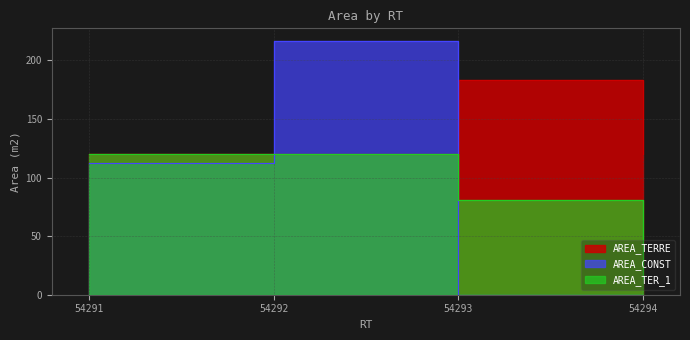

List the labels in order of AREA_CONST value, largest first.

54292, 54291, 54293, 54294